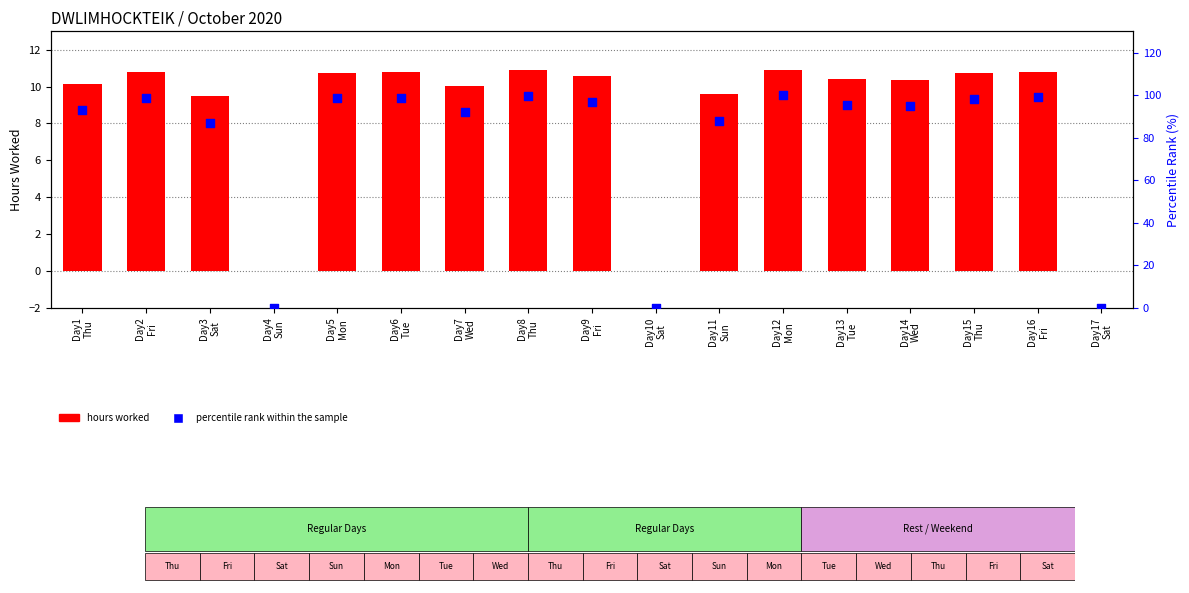

At which category is the sum across all series the highest?

Day12
Mon